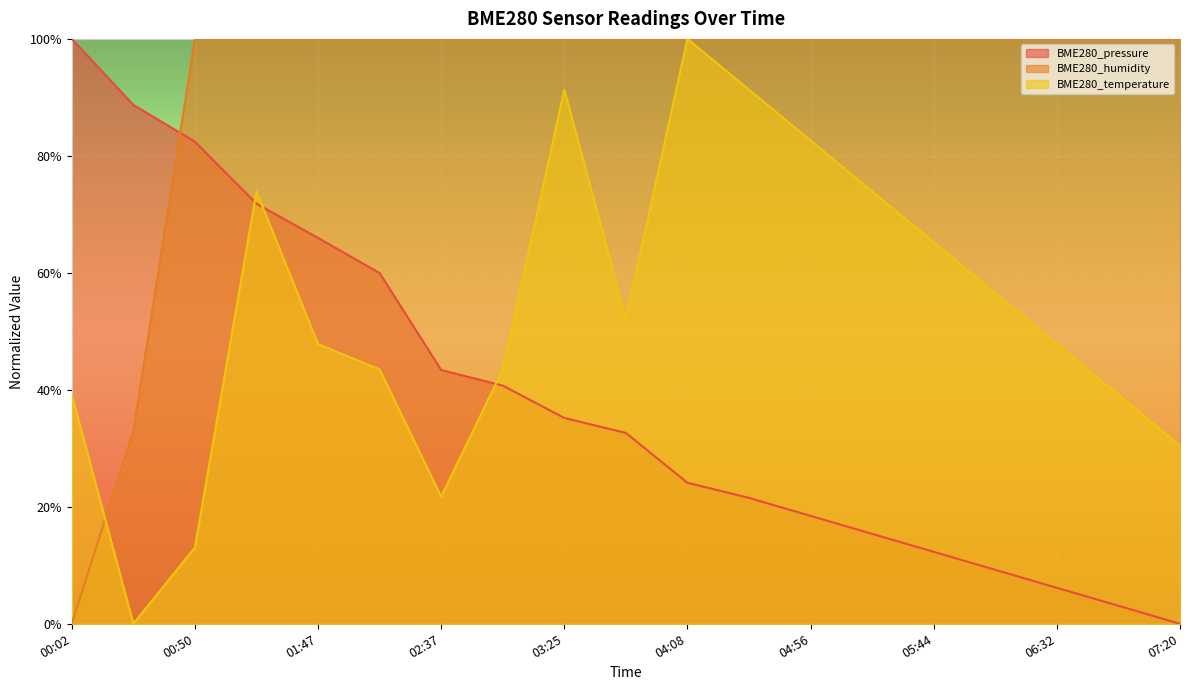

Is the value of BME280_pressure at 03:25 greater than the value of BME280_temperature at 03:01?

No